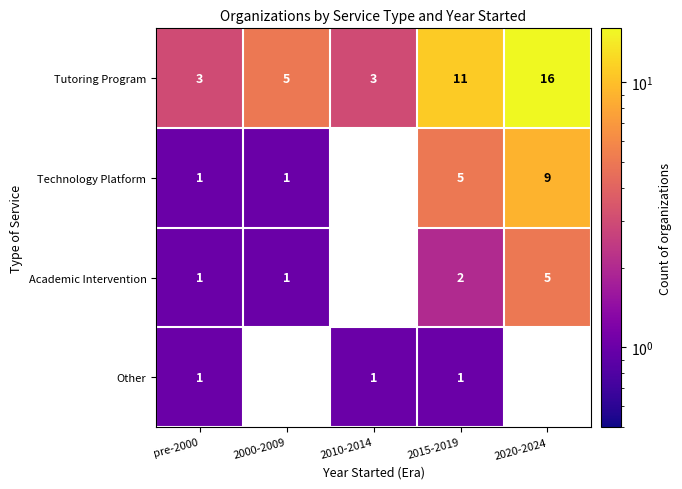

What is the spread (max minus min) of values at 2015-2019?

10